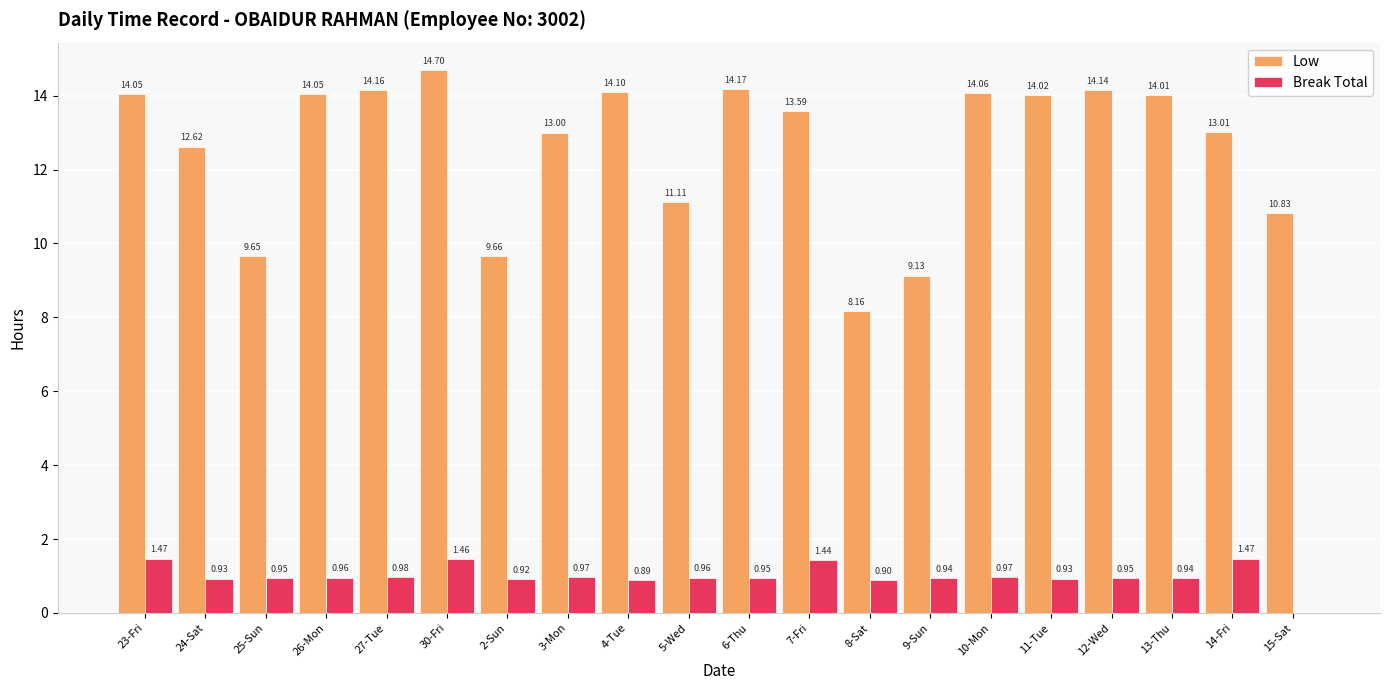

Between 26-Mon and 4-Tue, which series saw the biggest shift?

Break Total